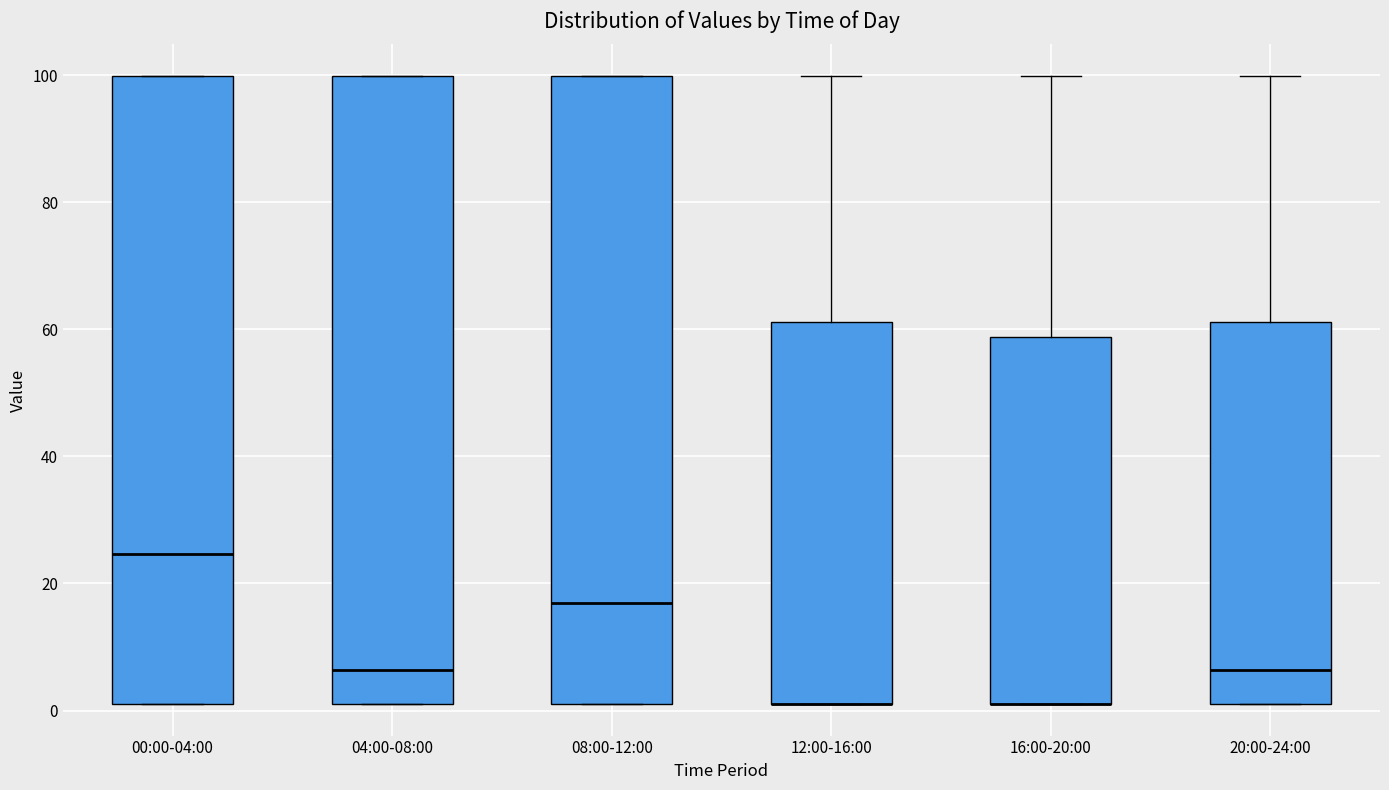

Where does the median line of the box for 00:00-04:00 sit on the y-axis? The values are not printed on the chart, so give them approximately, as read against the axis.

24